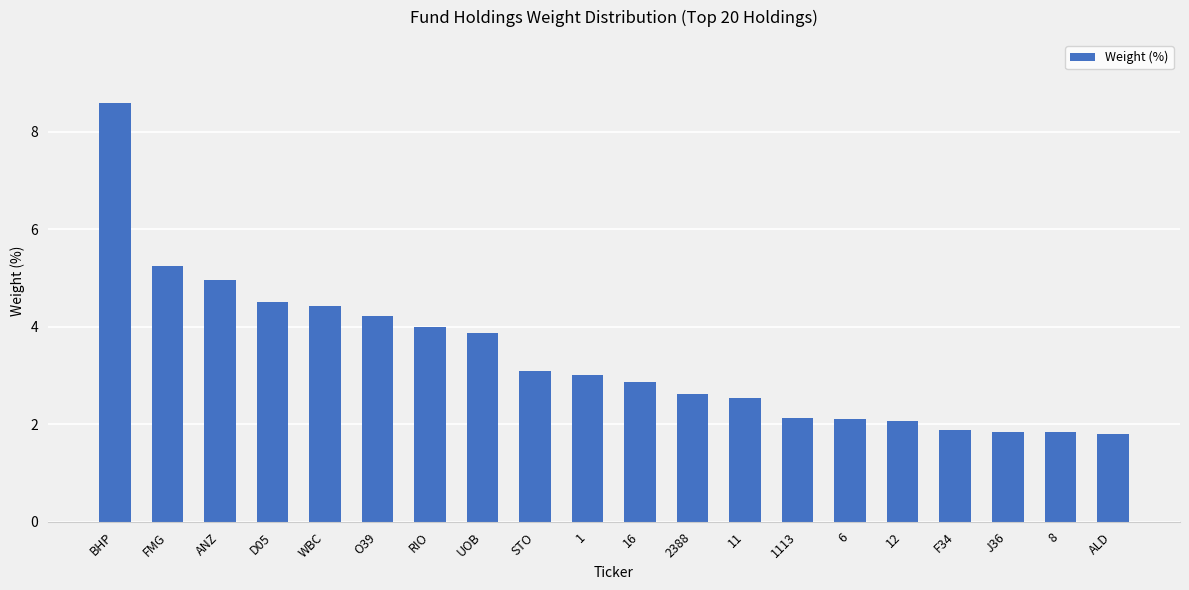

What is the difference between the values at STO and 16?

0.2